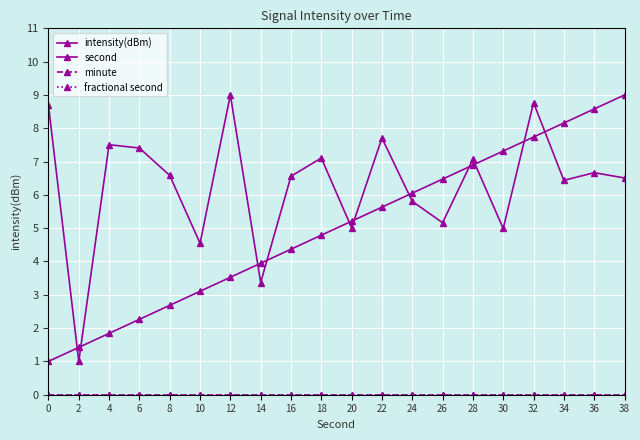

What is the value of the second point at the 15th from the left?

6.9